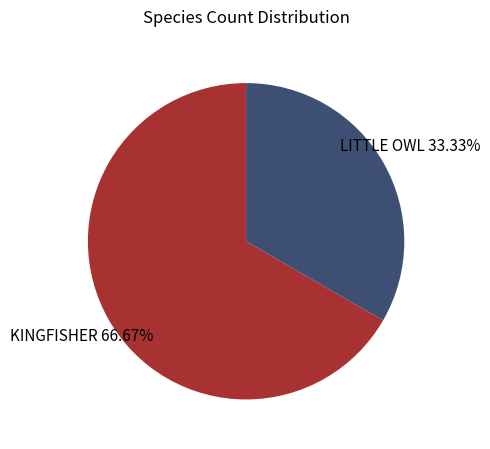

Is LITTLE OWL the majority of the pie?

No